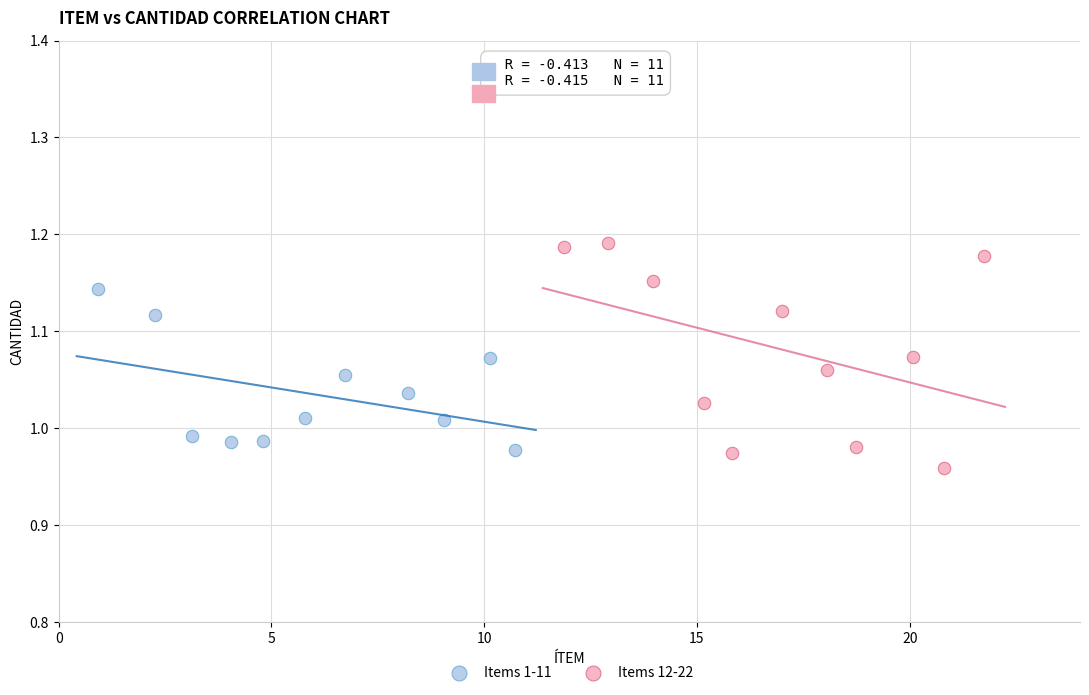

Which series has the widest spread of Y values?

Items 12-22